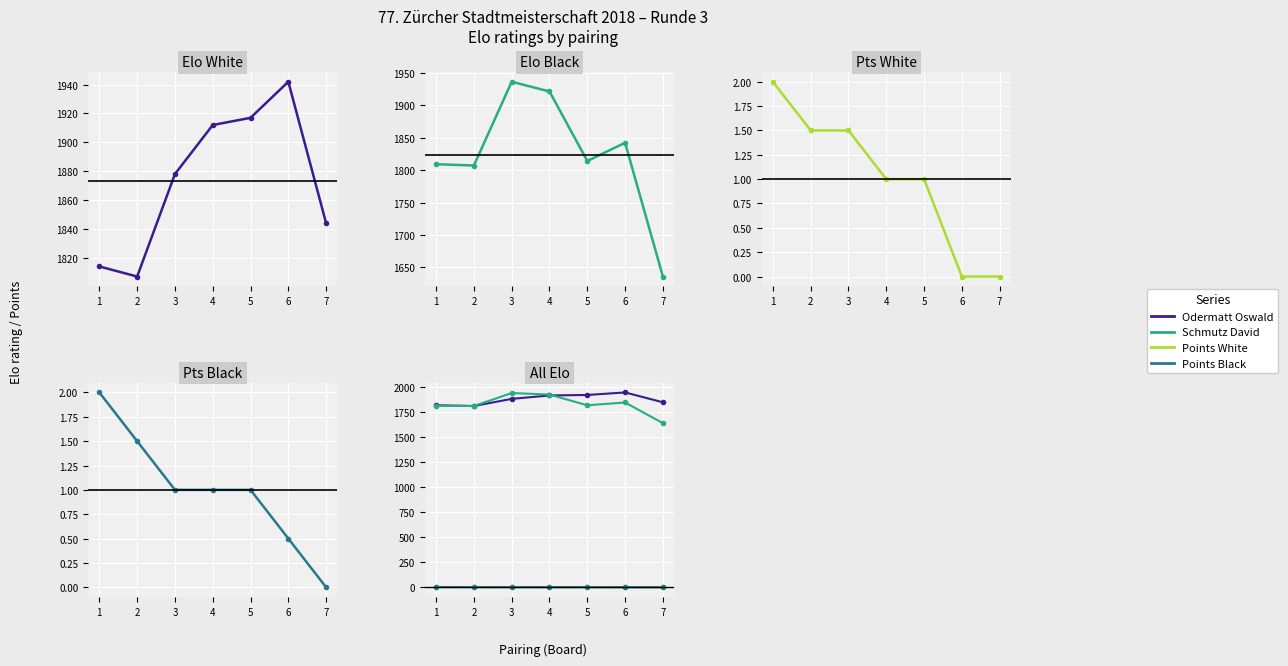

At which label does Schmutz David first exceed 1814?

3